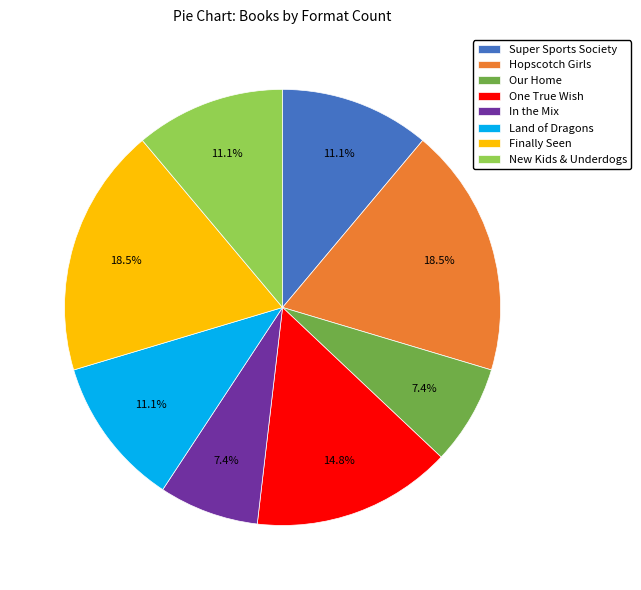

To the nearest percent, what is the average slice percentage?

12%